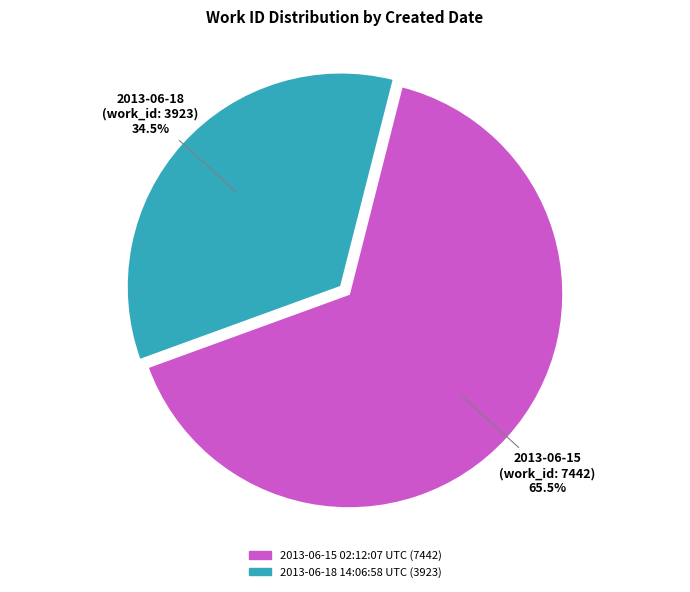

Is there any slice that represents more than half of the pie?

Yes